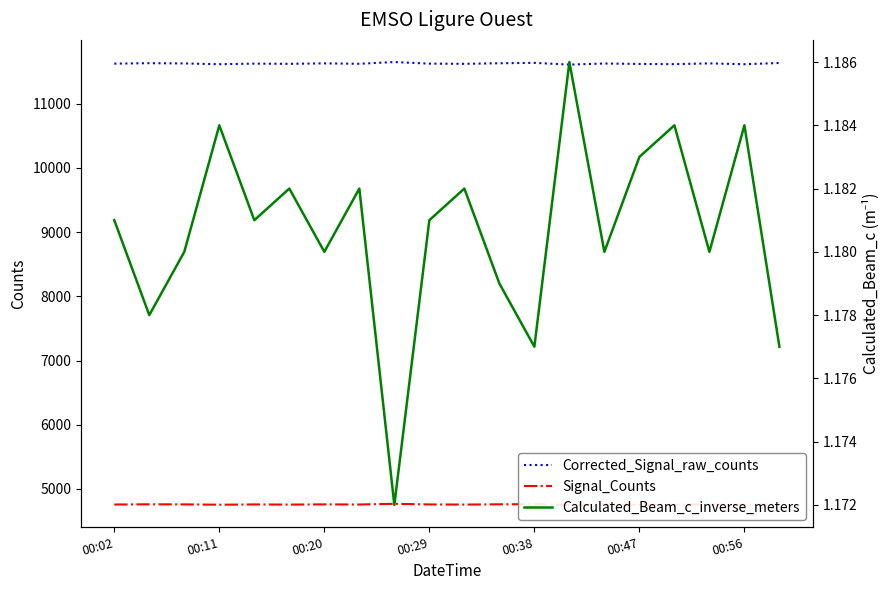

Does the chart have visible grid lines?

No